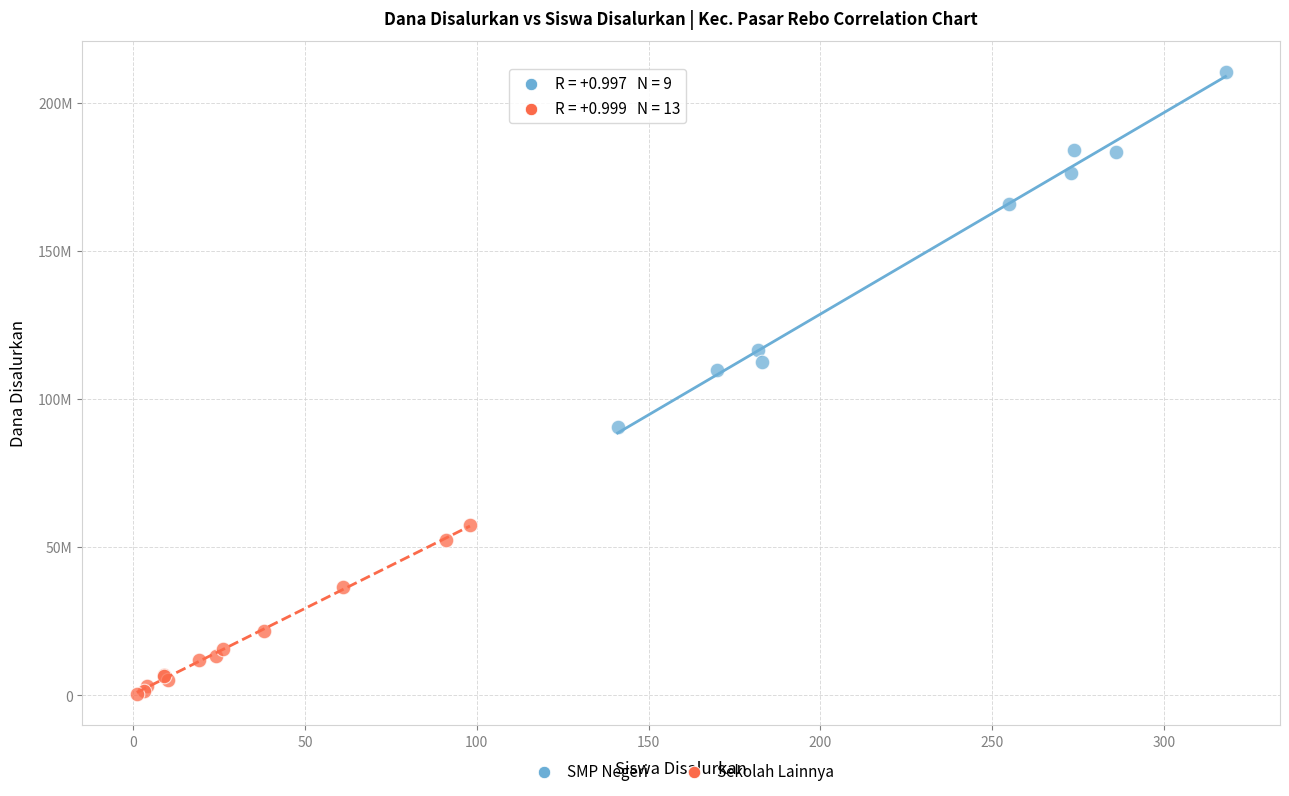

What are all the series names shown in the legend?

SMP Negeri, Sekolah Lainnya